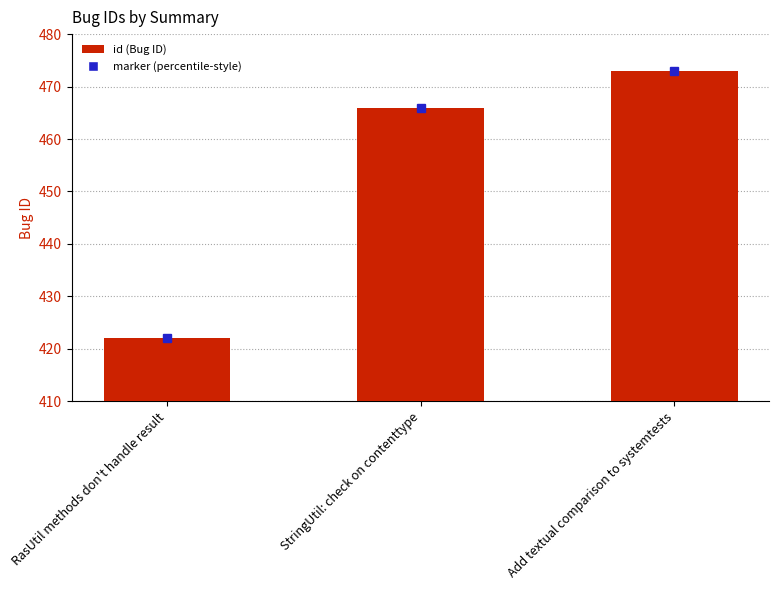

What is the greatest value displayed?

473